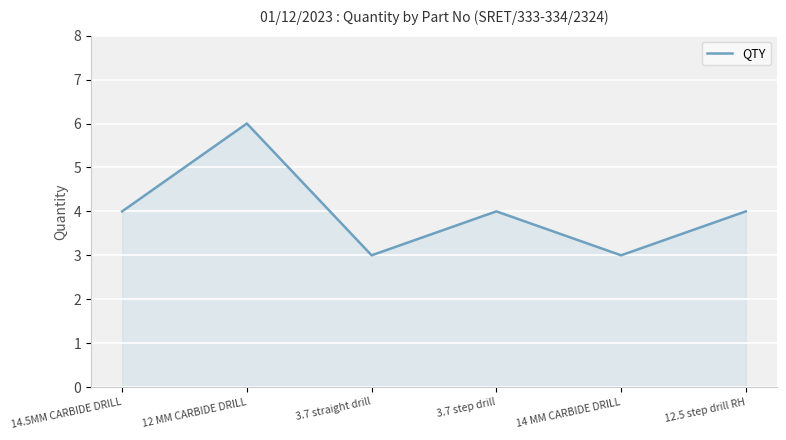

What position from the left is 12 MM CARBIDE DRILL?

2